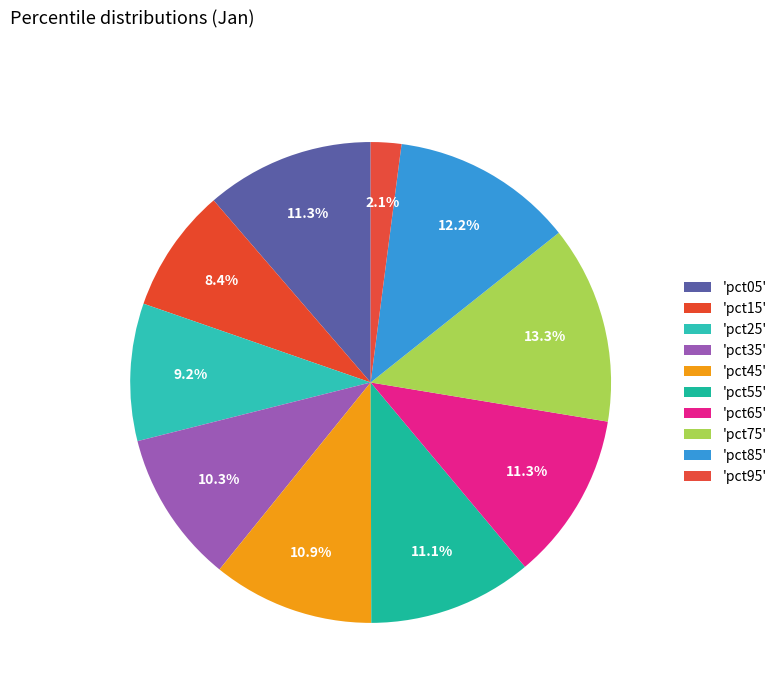

How many slices are in this pie chart?

10